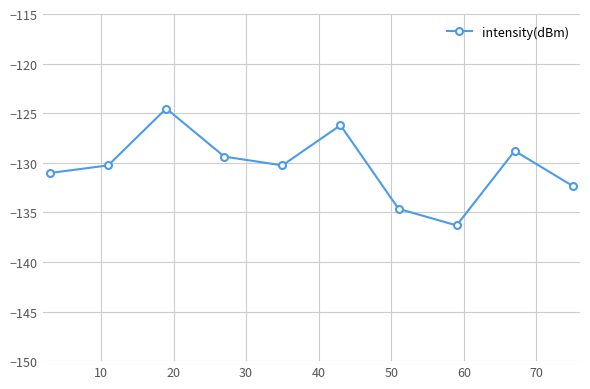

What is the value of the 7th point from the left?

-134.6